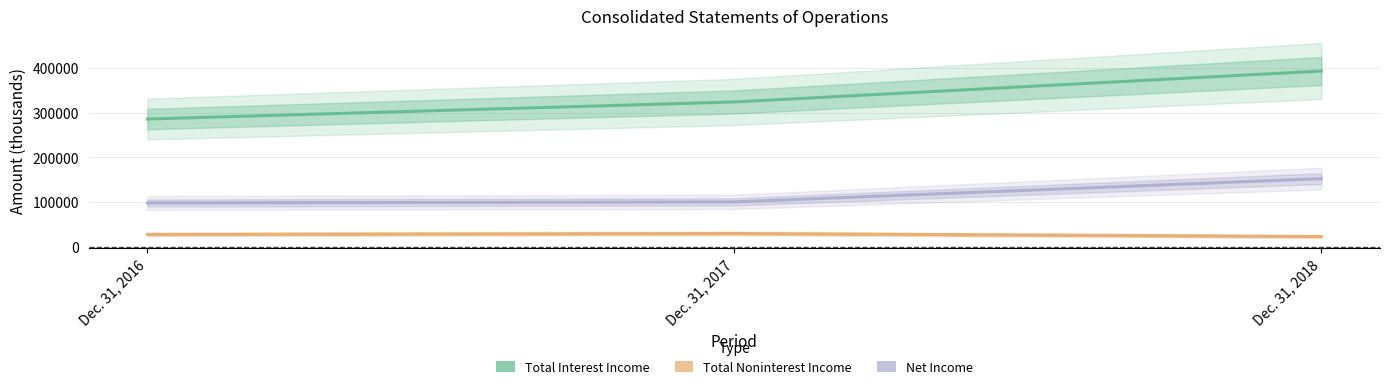

Does the chart display data point markers on the line(s)?

No